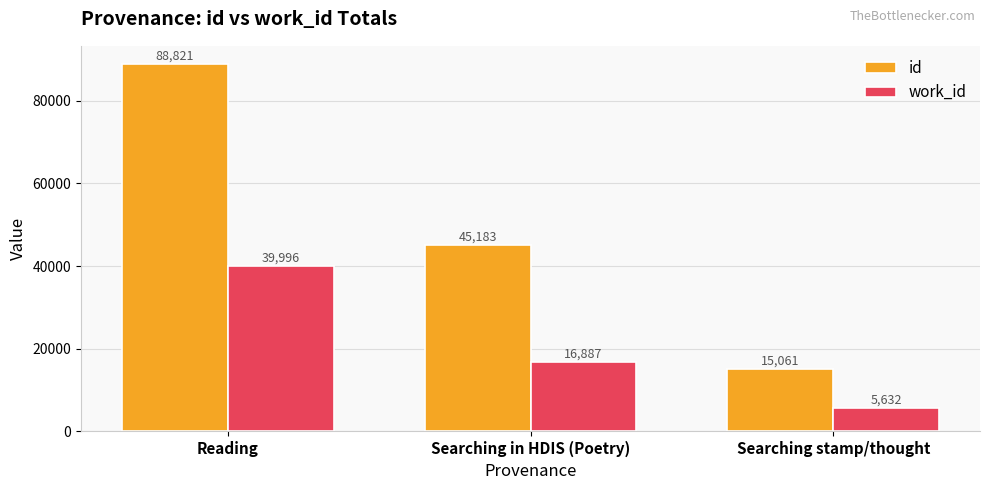

What is the greatest value displayed?

88821